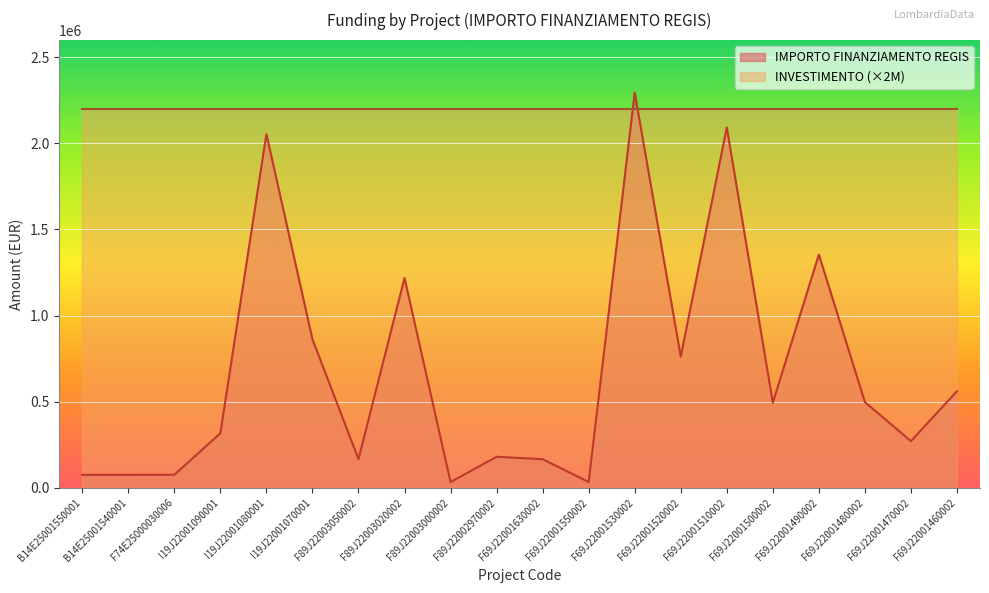

Approximately how many times larger is the value at F89J22003000002 compared to B14E25001550001?

0.4